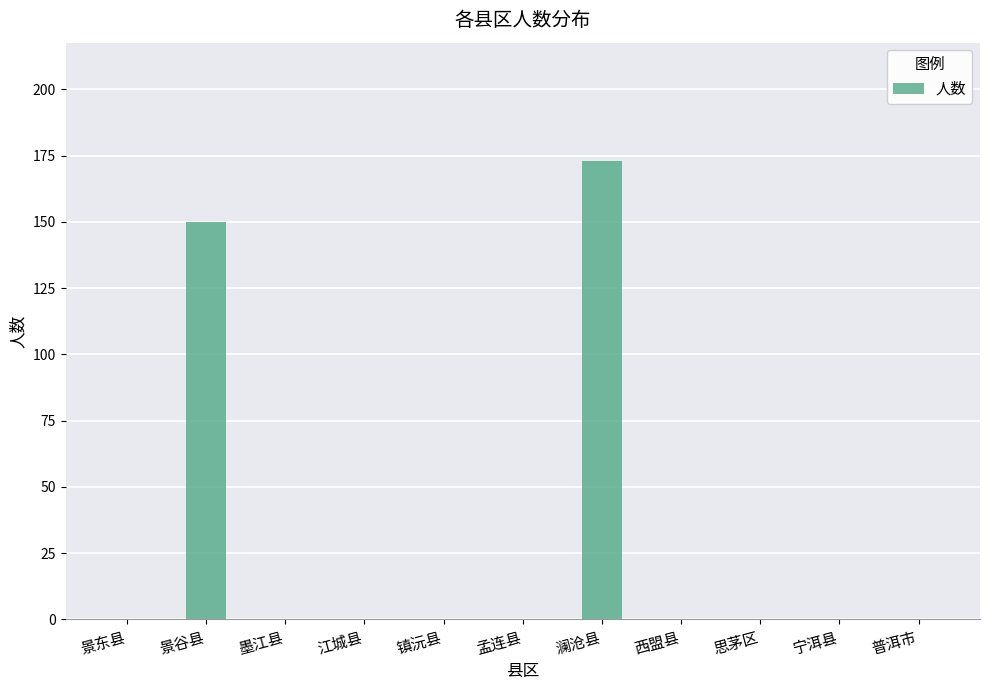

What is the change in value from 景谷县 to 普洱市?

-150